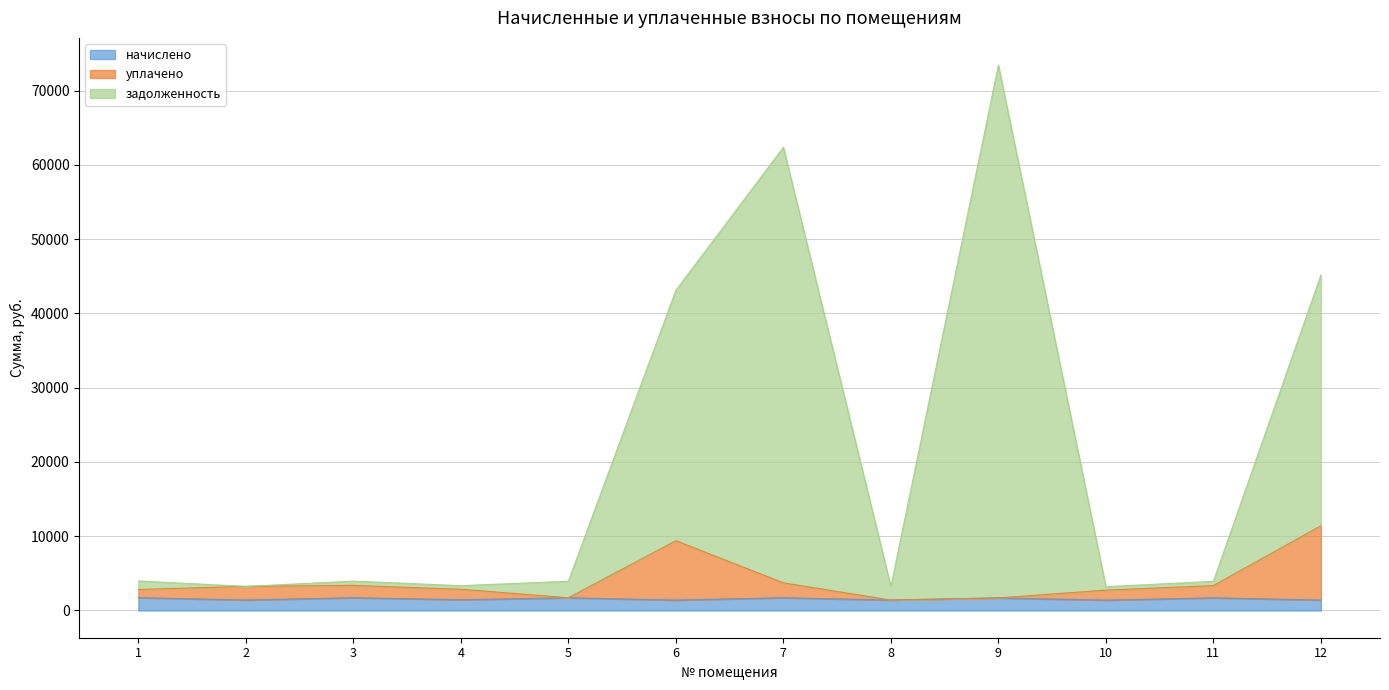

Rank the series by their maximum value, from highest to lowest.

задолженность, уплачено, начислено